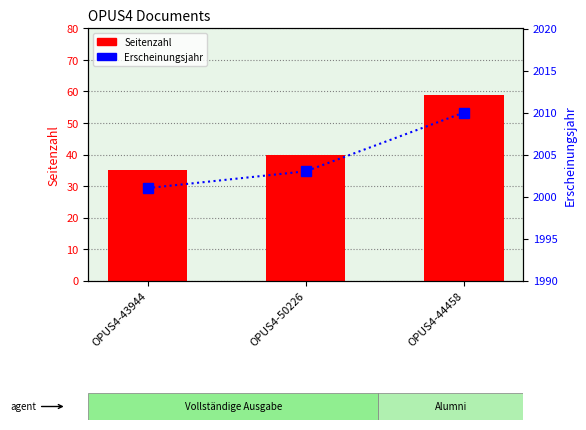

How many data points in Seitenzahl are above 40?

1